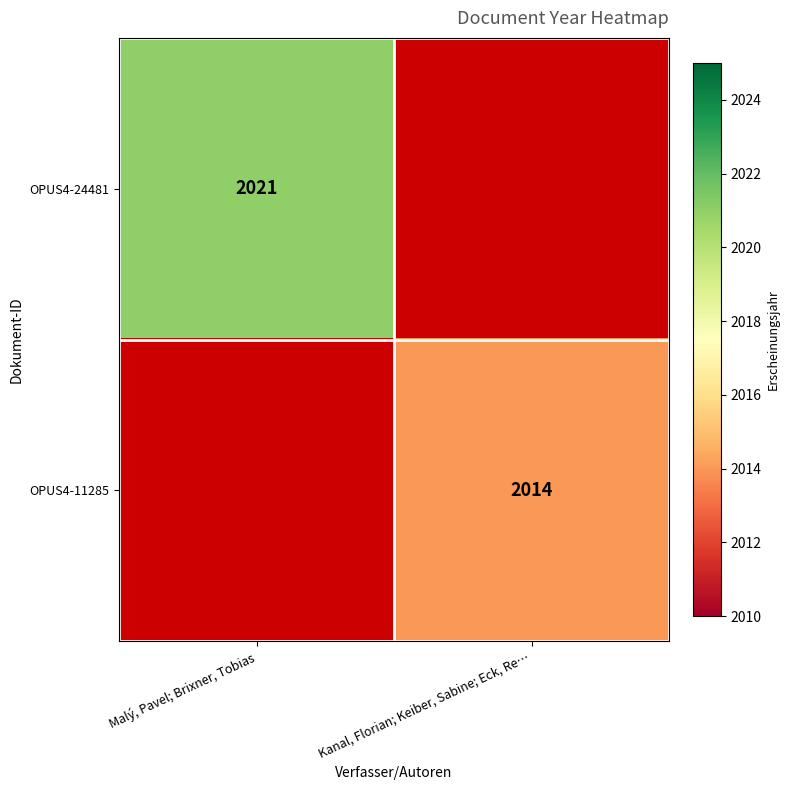

Is it true that OPUS4-11285 equals 2014 at Kanal, Florian; Keiber, Sabine; Eck, Re…?

True